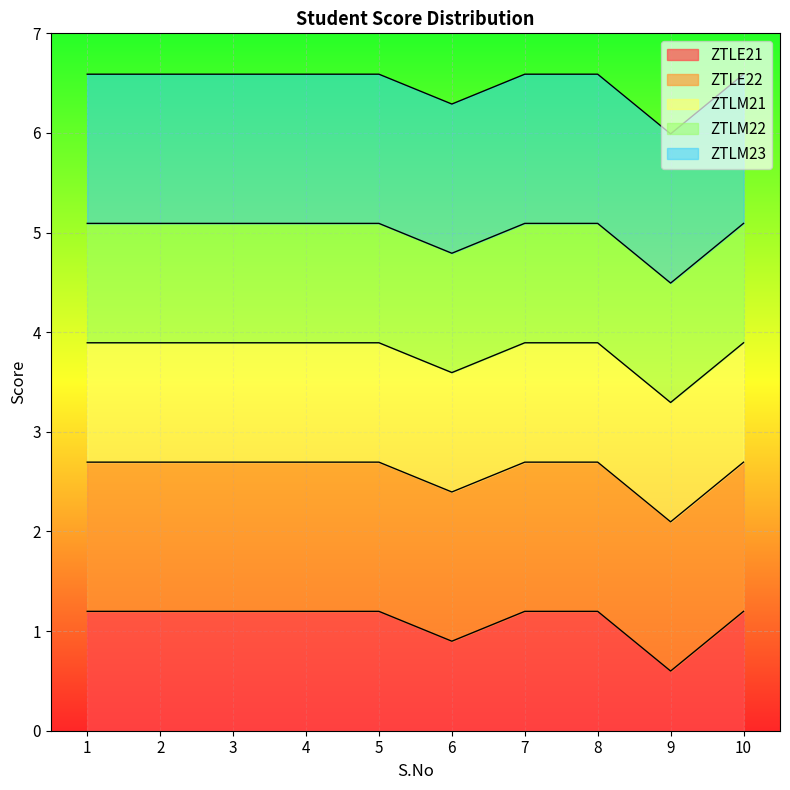

At 7, list the series in order from largest to smallest.

ZTLE22, ZTLM23, ZTLE21, ZTLM21, ZTLM22